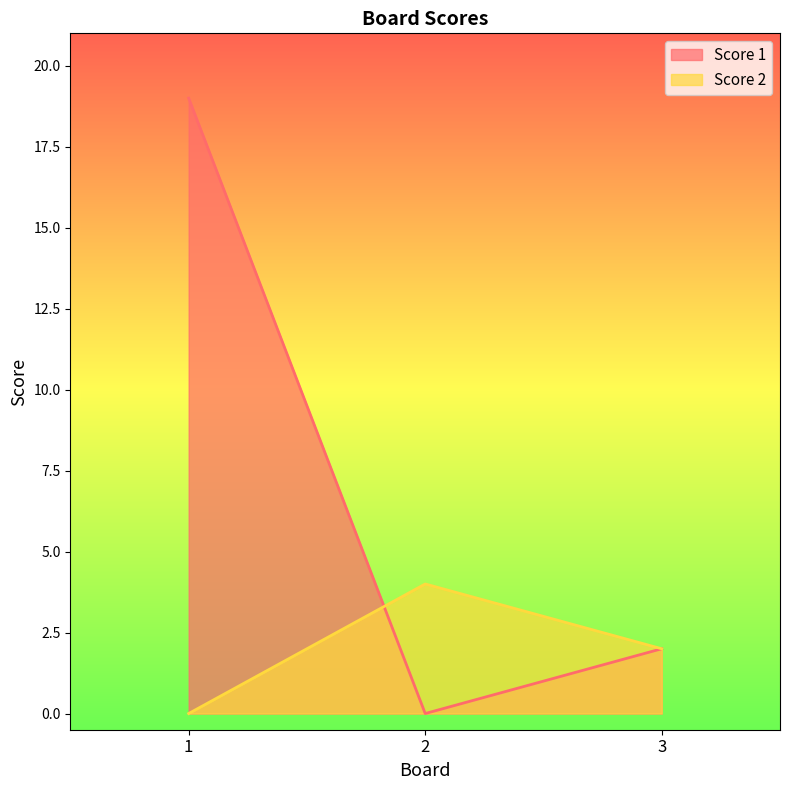

Which series has the largest total across all categories?

Score 1